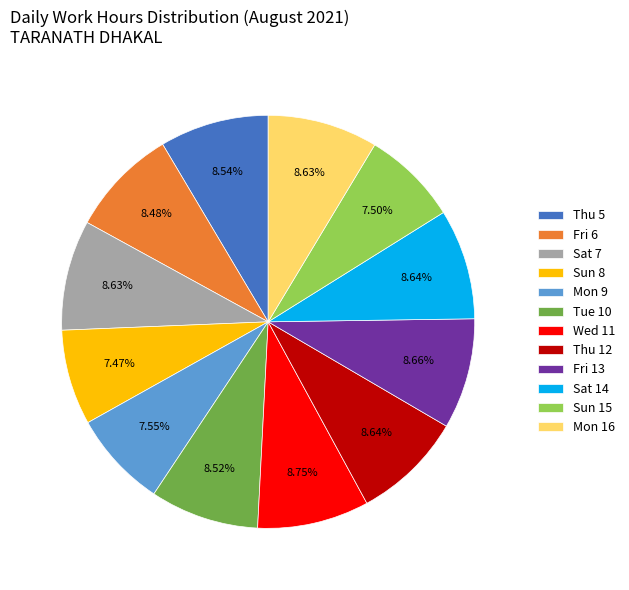

Between Thu 5 and Sun 15, which is larger?

Thu 5